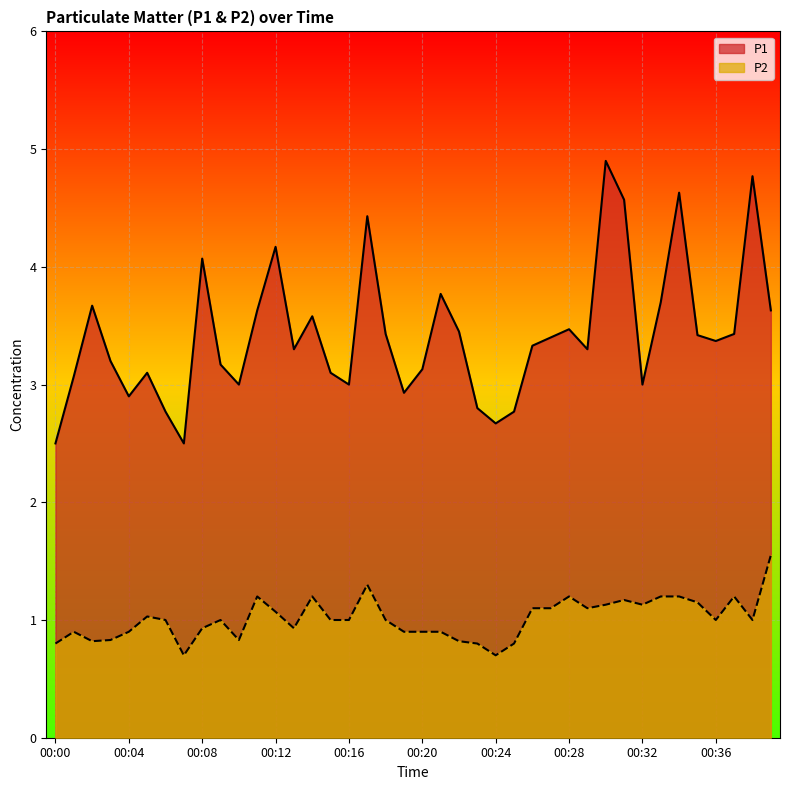

What is the sum of all P2 values?

40.5